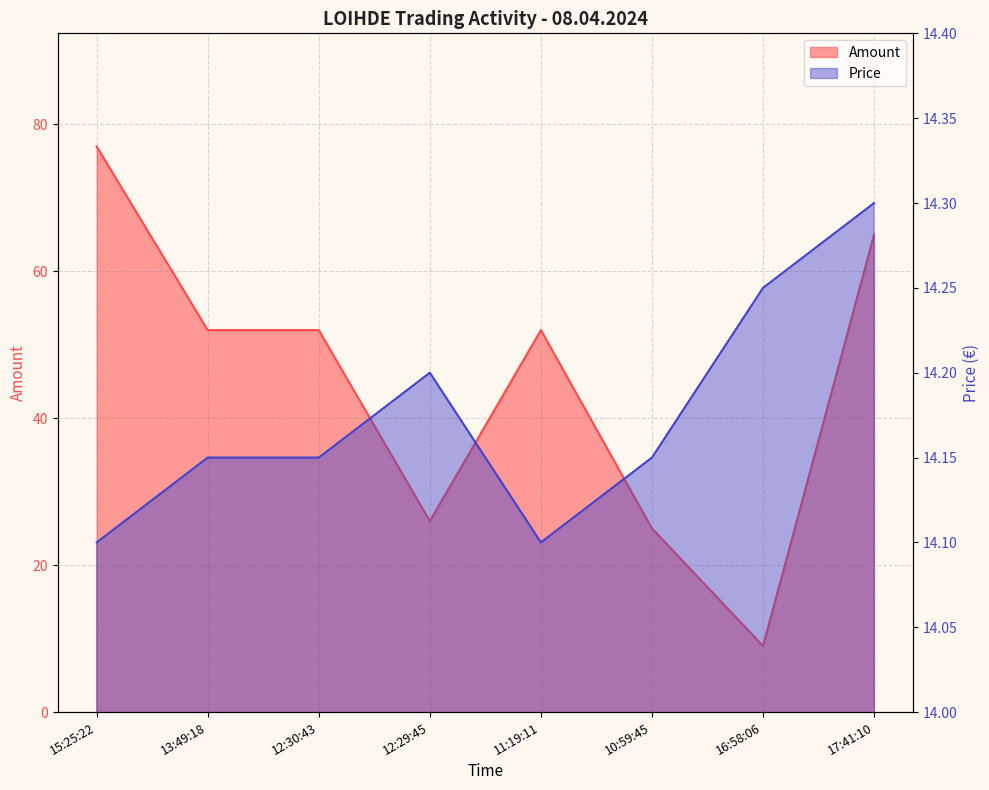

At which label does Price reach its minimum?

15:25:22